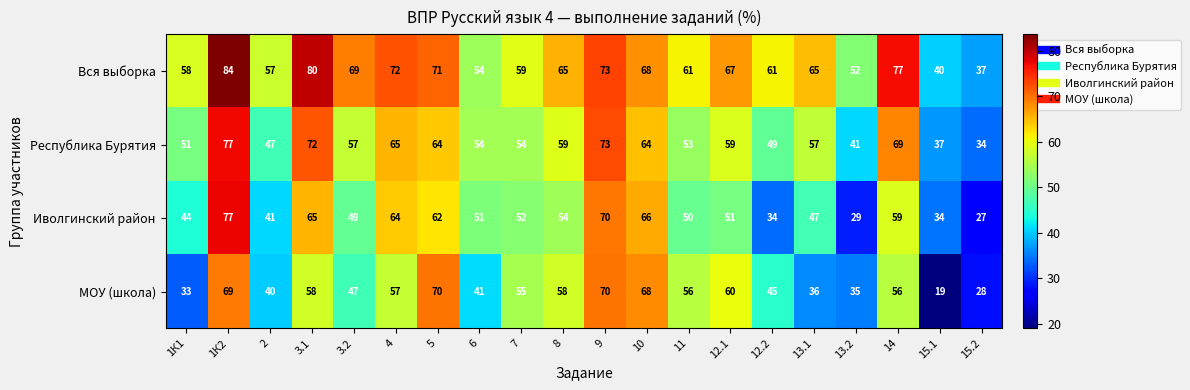

What is the total value across all series at 6?

200